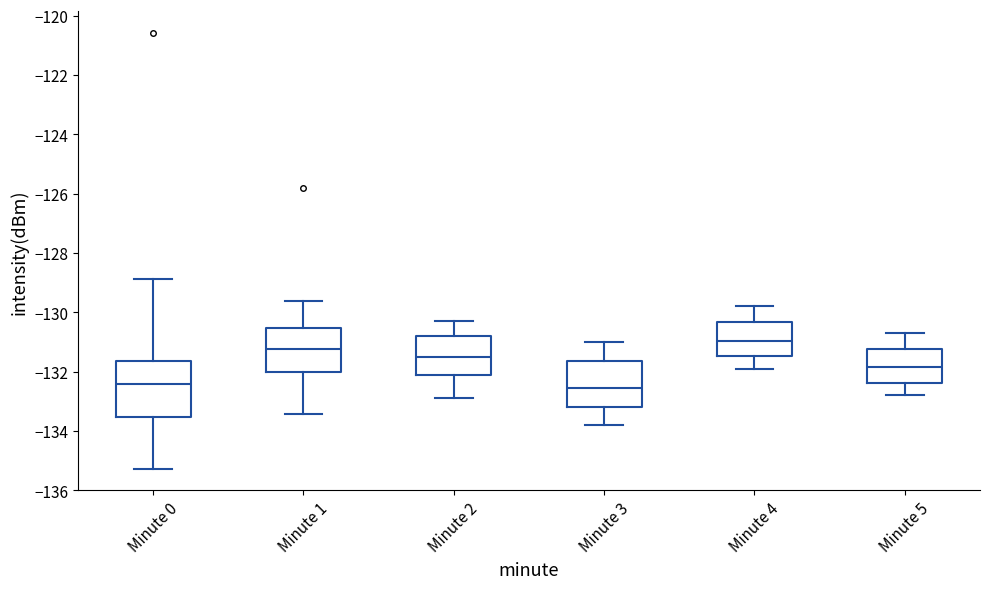

Reading left to right, read every box against the y-axis: the position of its median line, the range the box covers, and the ends of its whiskers. The values are not printed on the chart, so give them approximately, as read against the axis.

Minute 0: median -132.4, box -133.6 to -131.6, whiskers -135.2 to -128.8
Minute 1: median -131.2, box -132.0 to -130.6, whiskers -133.4 to -129.6
Minute 2: median -131.4, box -132.0 to -130.8, whiskers -132.8 to -130.2
Minute 3: median -132.6, box -133.2 to -131.6, whiskers -133.8 to -131.0
Minute 4: median -131.0, box -131.4 to -130.4, whiskers -131.8 to -129.8
Minute 5: median -131.8, box -132.4 to -131.2, whiskers -132.8 to -130.6